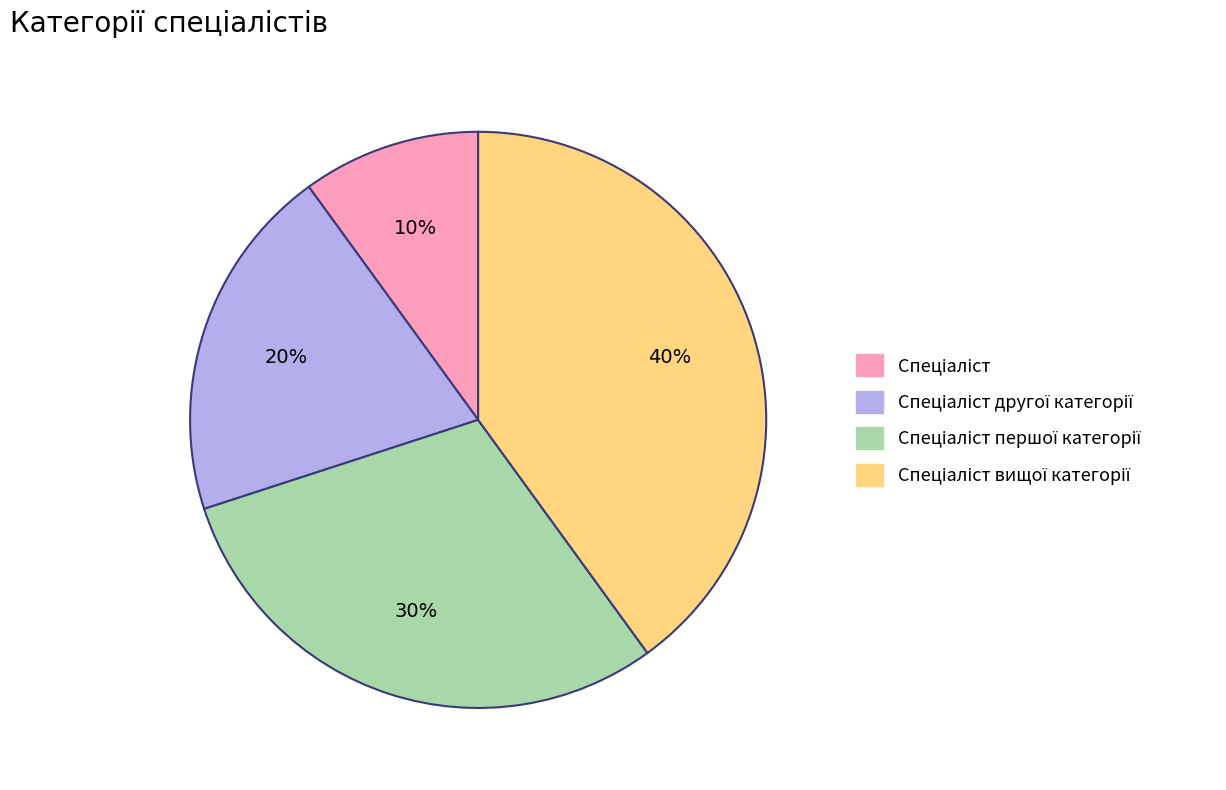

Does any single category account for the majority?

No